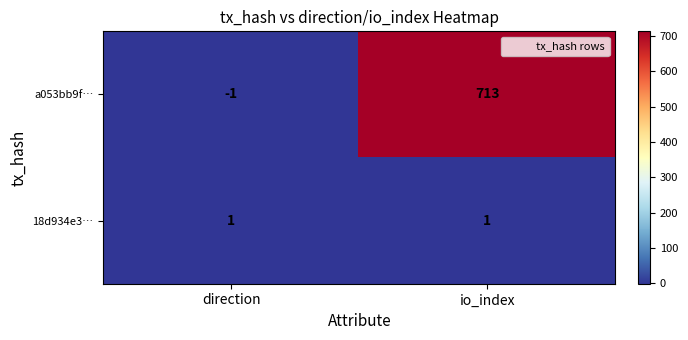

Which series has the largest total across all categories?

a053bb9f…